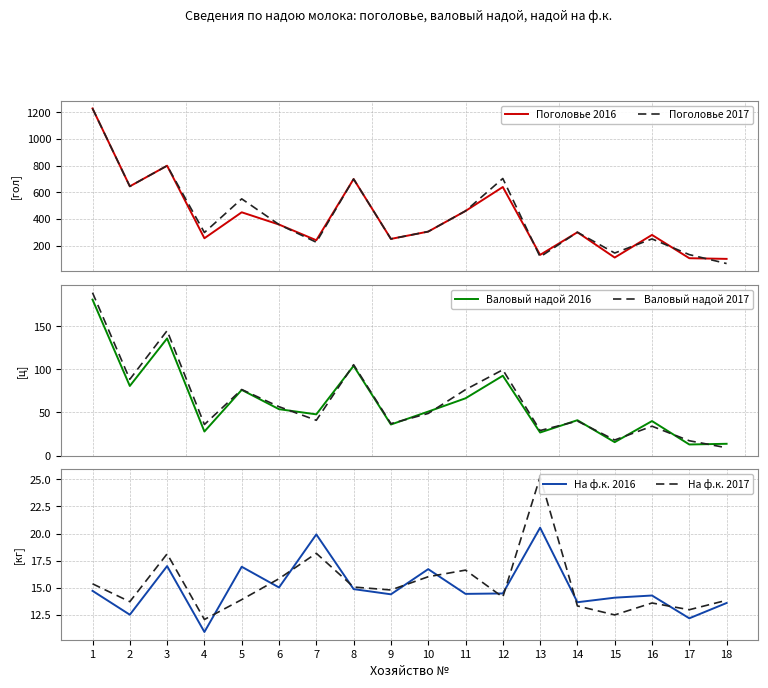

True or false: Валовый надой 2017 and Поголовье 2016 intersect in this chart.

False